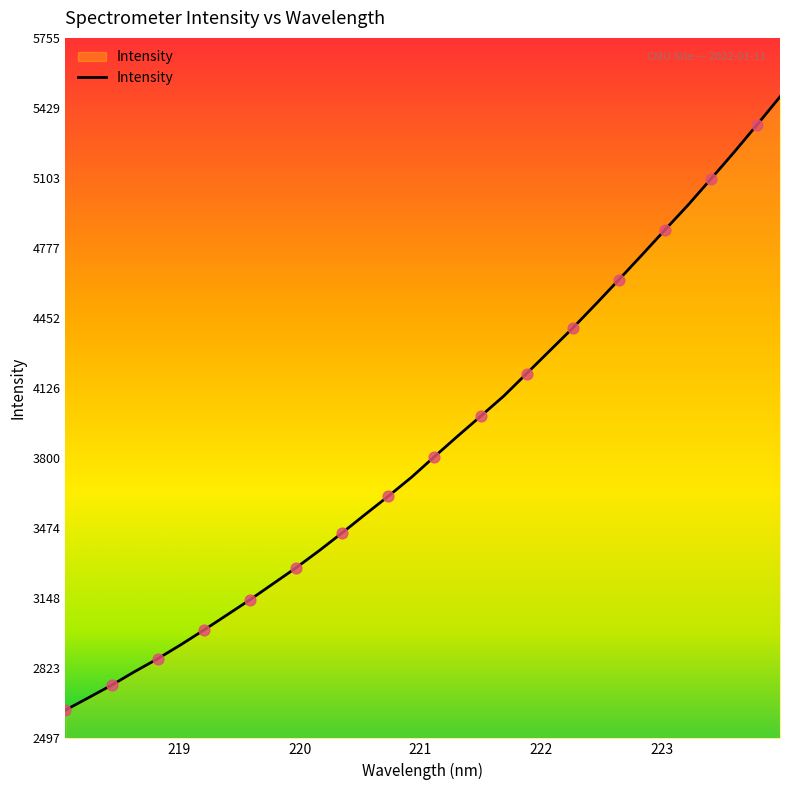

What is the minimum value shown in the chart?

2628.2